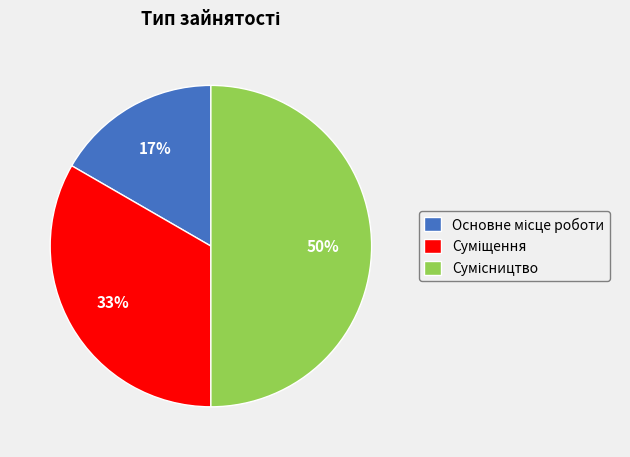

To the nearest percent, what is the difference between the largest and smallest slice percentages?

33%